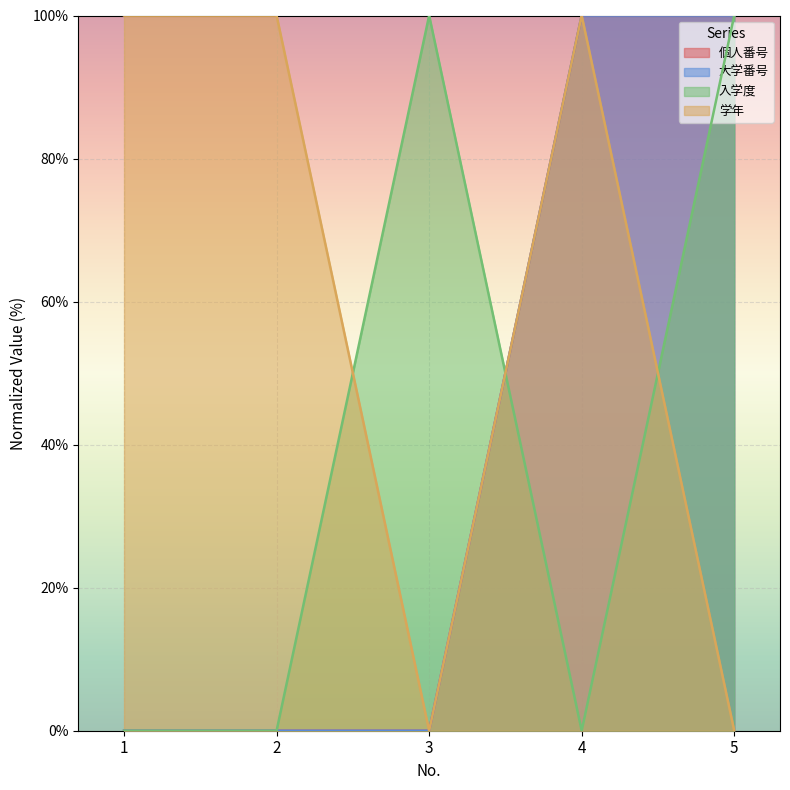

What is the total value across all series at 3?

100.0